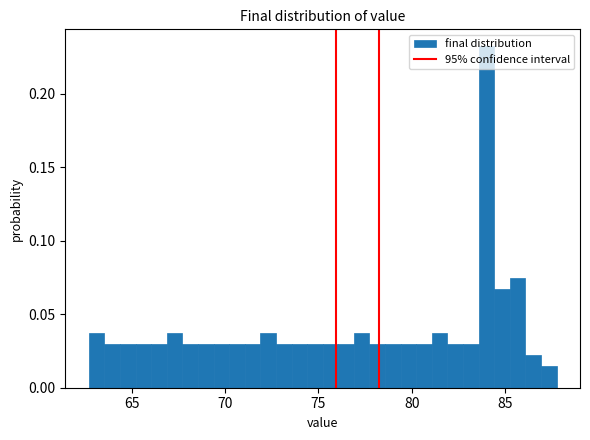

Read against the x-axis, roughly where is the centre of the tallest bar?

84.0